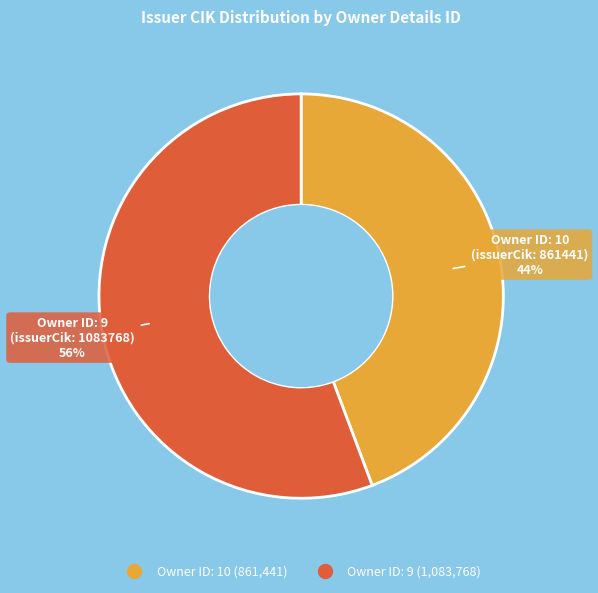

To the nearest percent, what is the average slice percentage?

50%